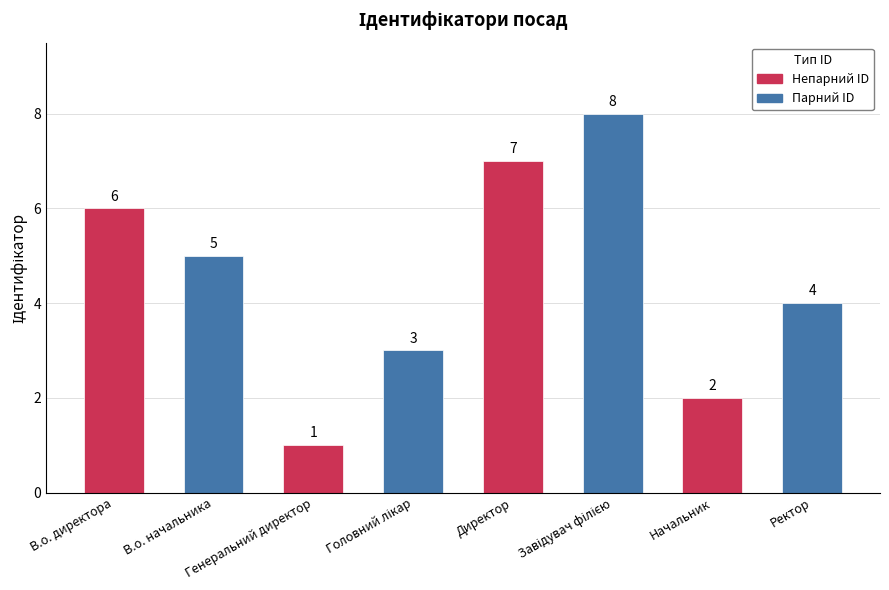

What is the sum of all values?

36